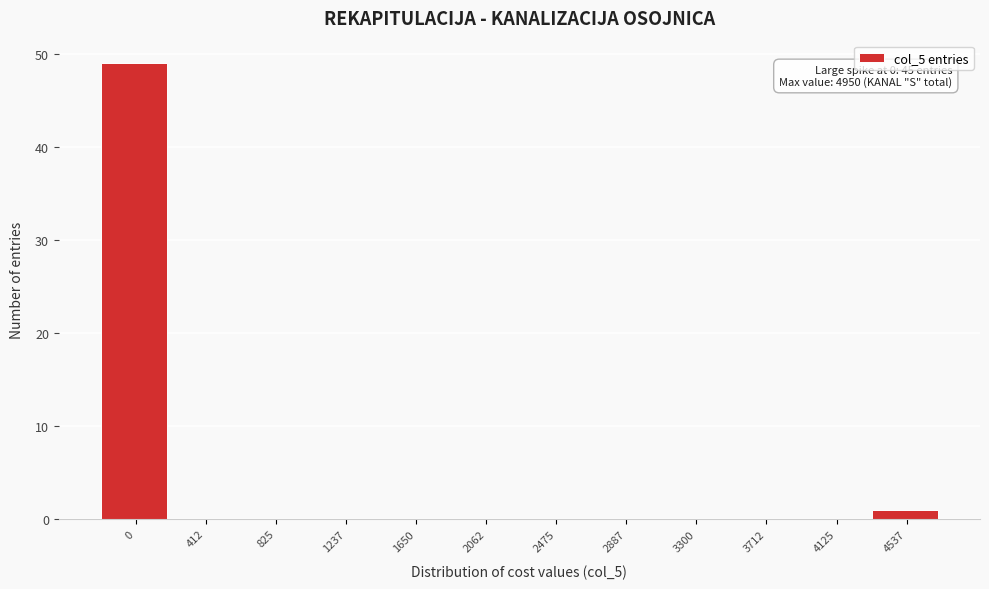

Reading right to left, list all the values displayed in this chart.

4537=1	4125=0	3712=0	3300=0	2887=0	2475=0	2062=0	1650=0	1237=0	825=0	412=0	0=49